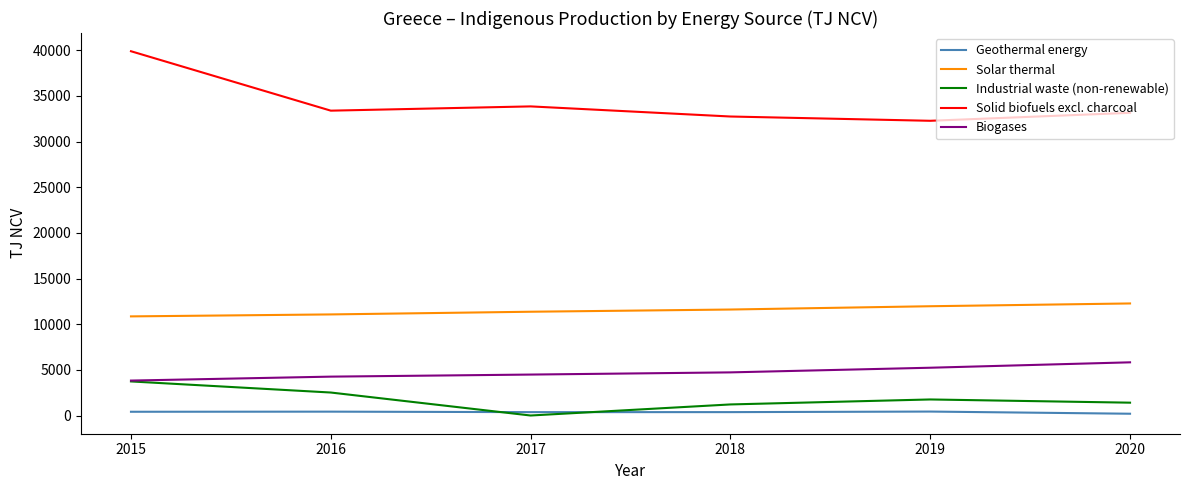

Which series has the largest total across all categories?

Solid biofuels excl. charcoal